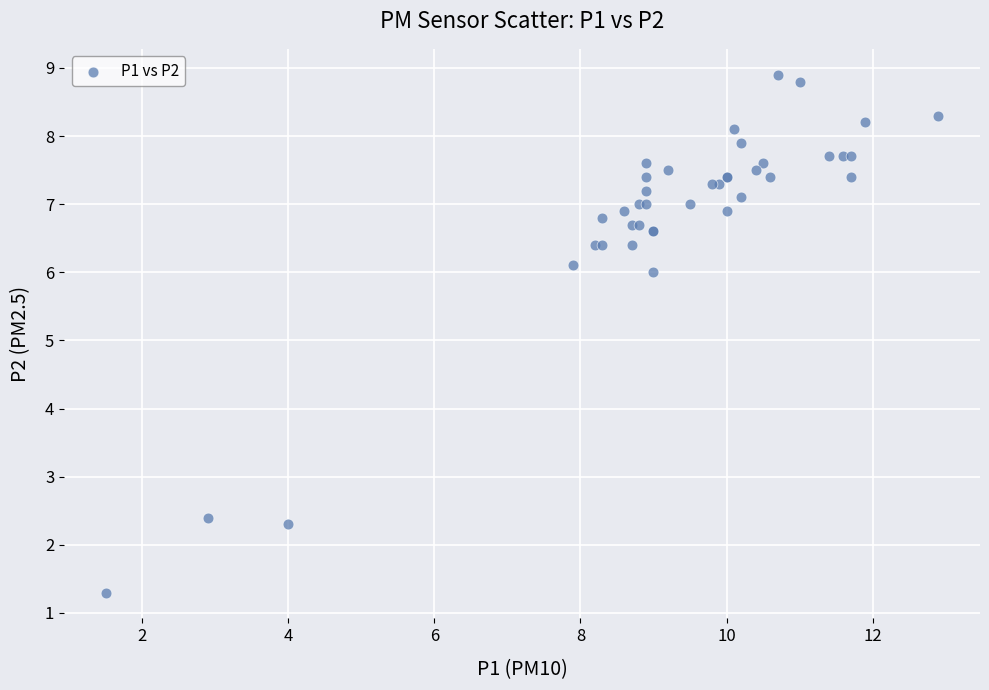

What Y value in the scatter plot is closest to 5?

6.0